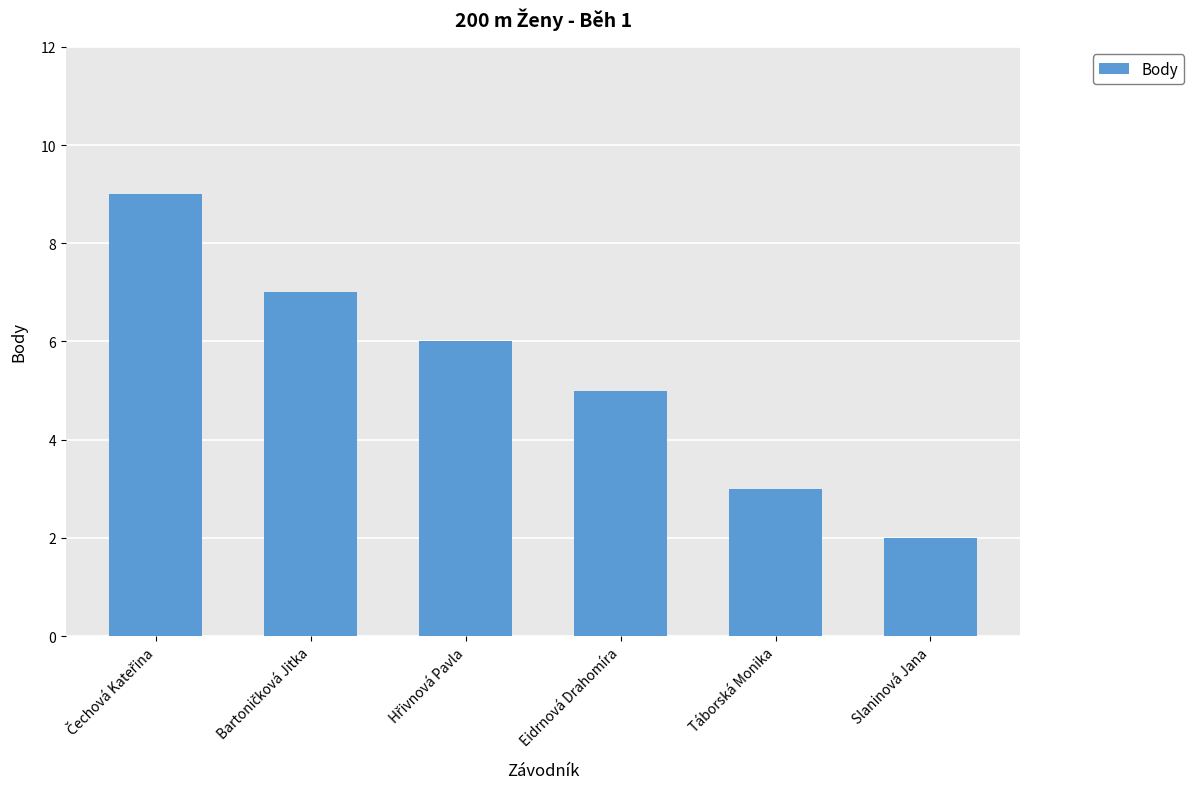

What is the sum of all values?

32